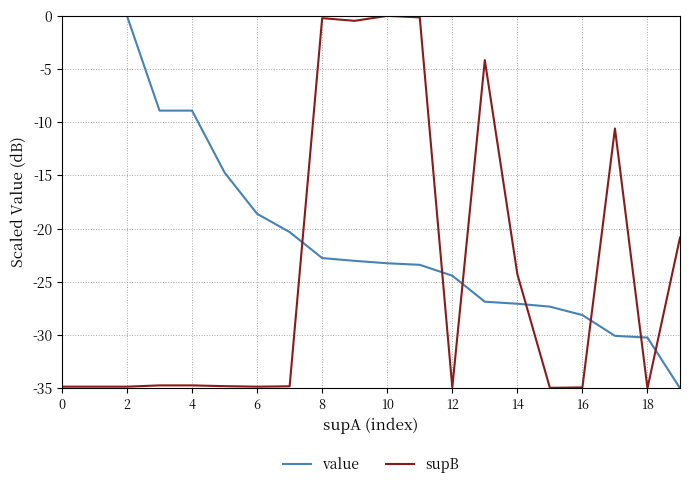

What is the difference between the maximum and minimum values in the value series?

35.0